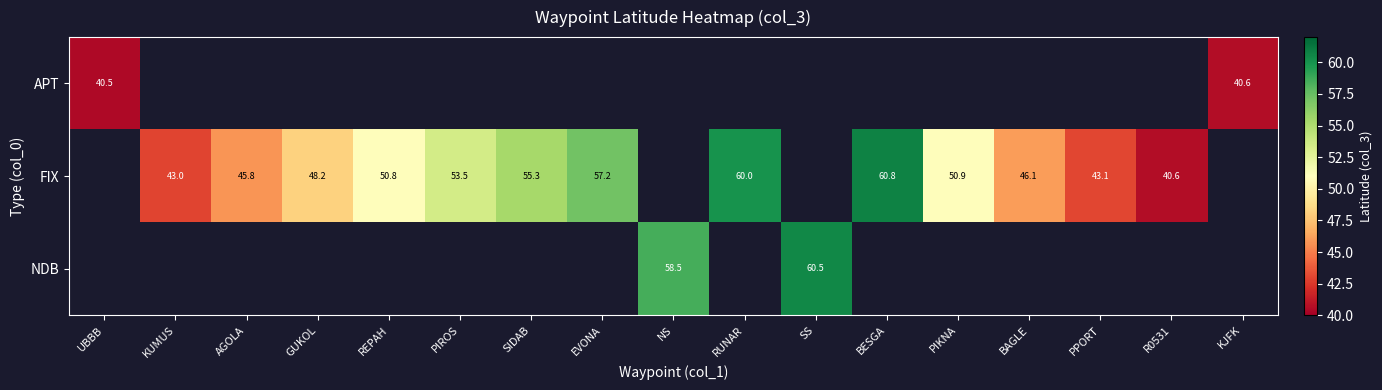

The value of FIX at GUKOL is 48.2. True or false?

True